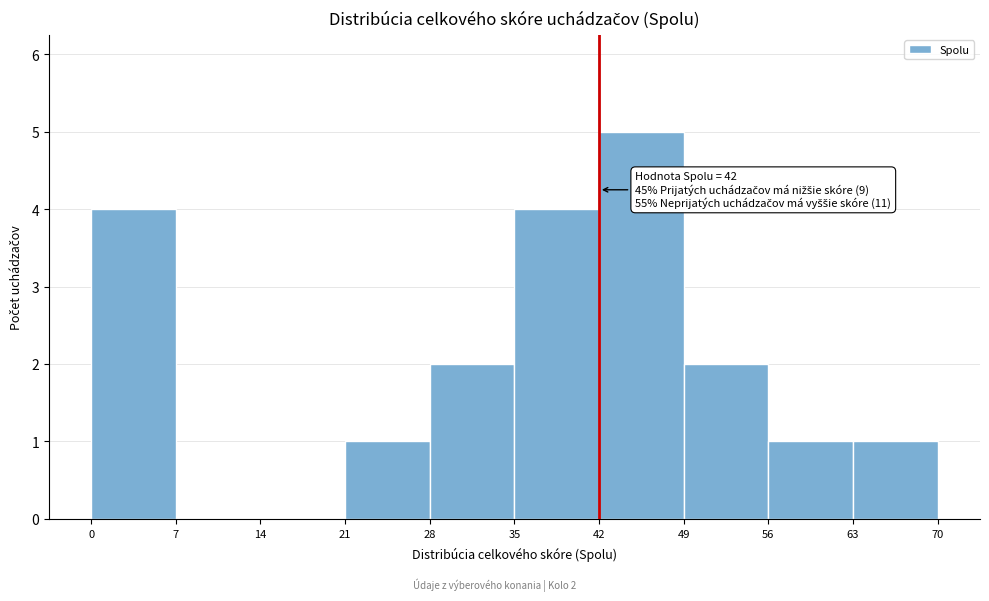

Over which range of the x-axis is the bar tallest?

42 to 49